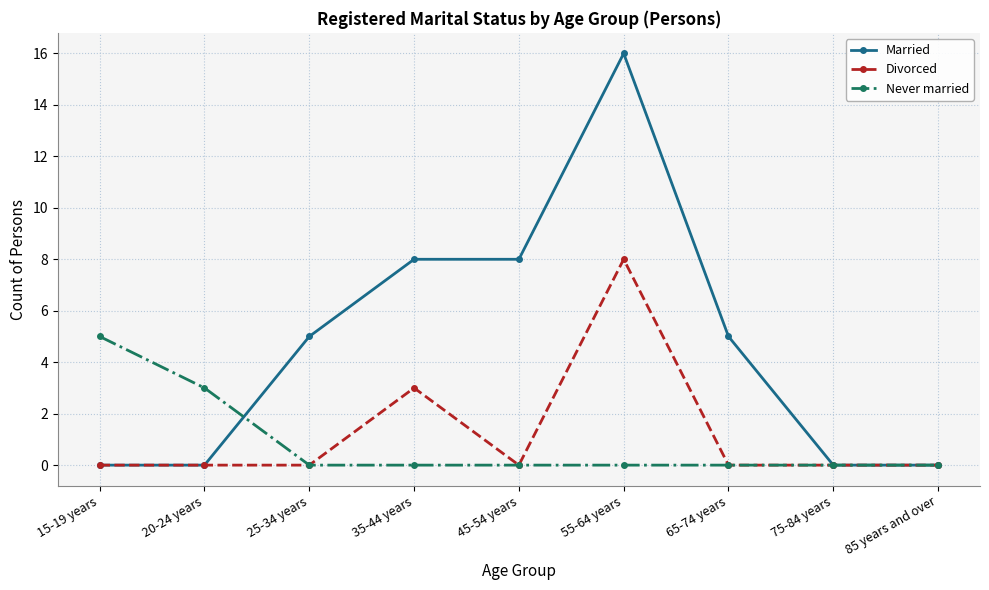

At how many categories does at least one series exceed 6?

3